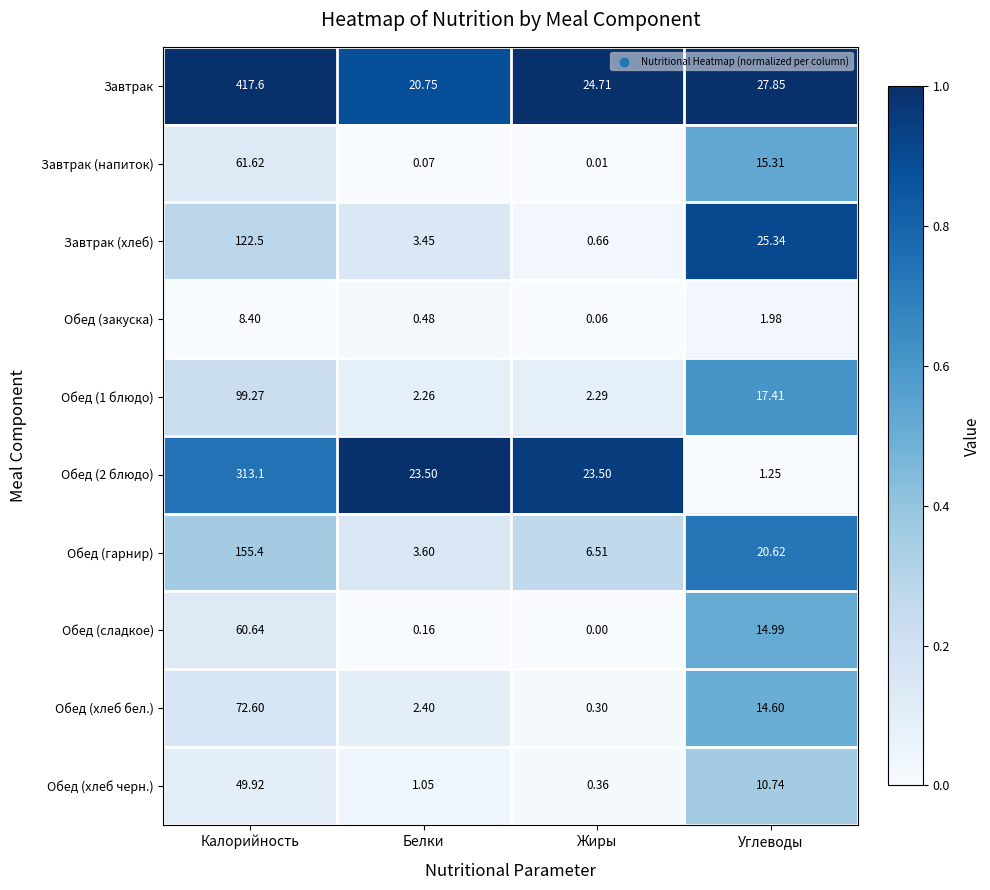

At Жиры, list the series in order from largest to smallest.

Завтрак, Обед (2 блюдо), Обед (гарнир), Обед (1 блюдо), Завтрак (хлеб), Обед (хлеб черн.), Обед (хлеб бел.), Обед (закуска), Завтрак (напиток), Обед (сладкое)